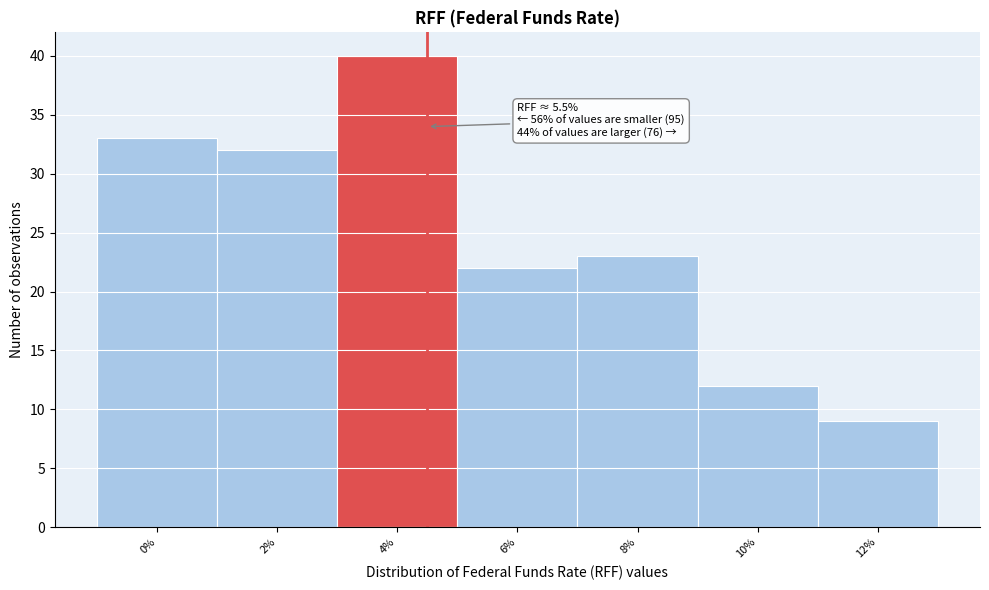

Reading left to right, extract all data points from this chart.

0%=33	2%=32	4%=40	6%=22	8%=23	10%=12	12%=9